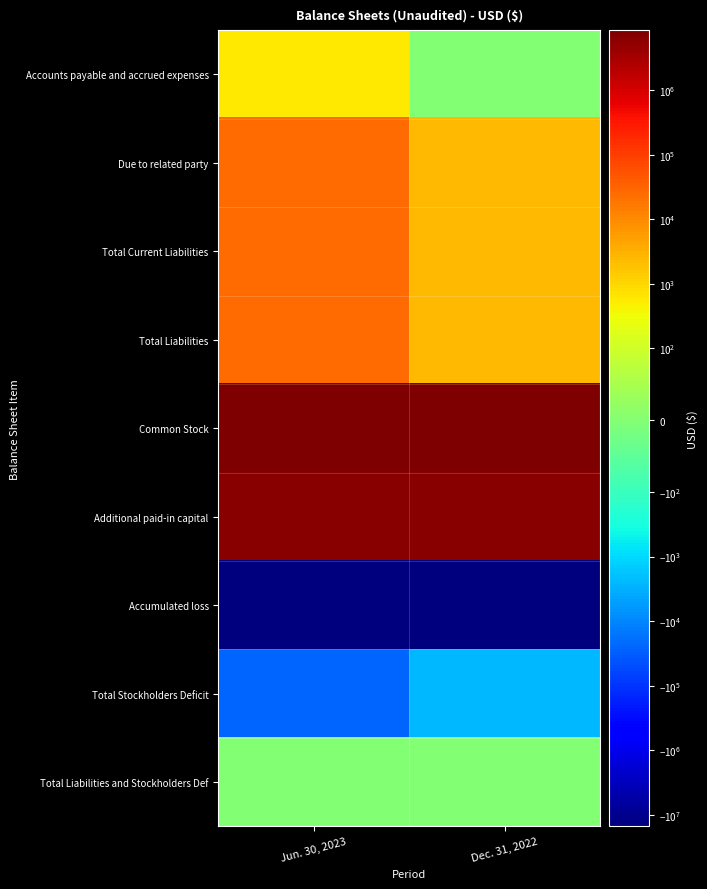

Reading right to left, list all the values displayed in this chart.

Accounts payable and accrued expenses: Dec. 31, 2022=0	Jun. 30, 2023=604
Due to related party: Dec. 31, 2022=2501	Jun. 30, 2023=25278
Total Current Liabilities: Dec. 31, 2022=2501	Jun. 30, 2023=25882
Total Liabilities: Dec. 31, 2022=2501	Jun. 30, 2023=25882
Common Stock: Dec. 31, 2022=8514530	Jun. 30, 2023=8514530
Additional paid-in capital: Dec. 31, 2022=6576159	Jun. 30, 2023=6576159
Accumulated loss: Dec. 31, 2022=-15093190	Jun. 30, 2023=-15116571
Total Stockholders Deficit: Dec. 31, 2022=-2501	Jun. 30, 2023=-25882
Total Liabilities and Stockholders Def: Dec. 31, 2022=0	Jun. 30, 2023=0